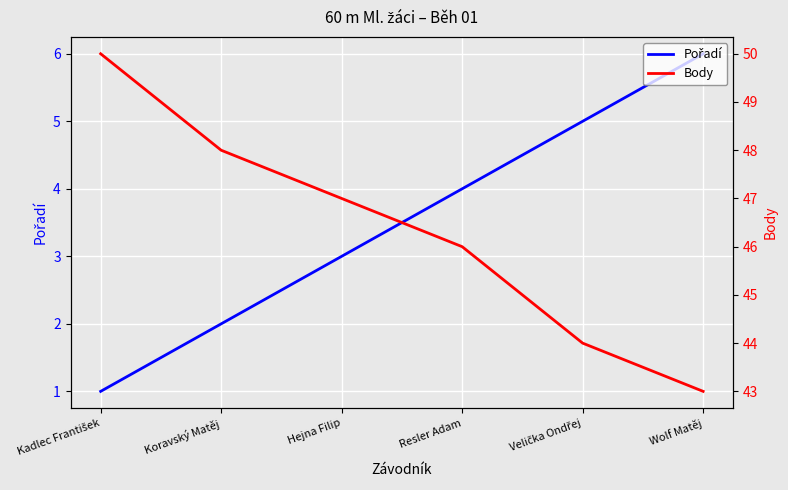

Which series has the largest range (max minus min)?

Body